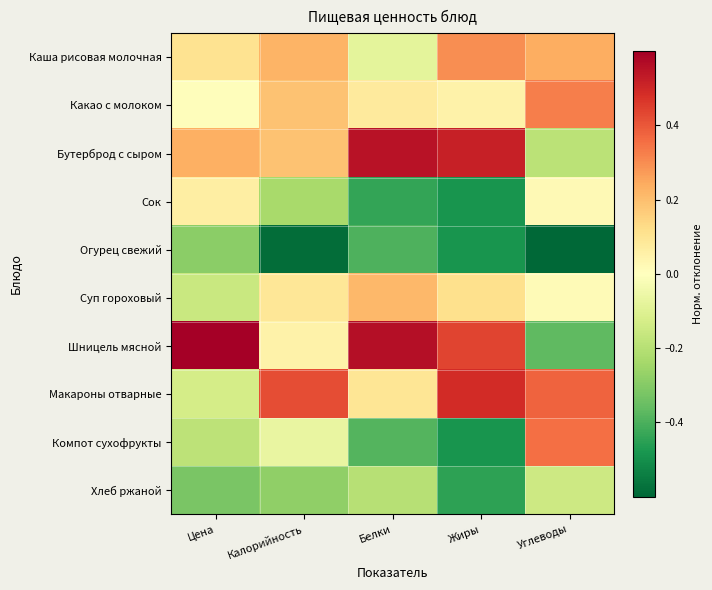

What is the maximum value shown in the chart?

0.7